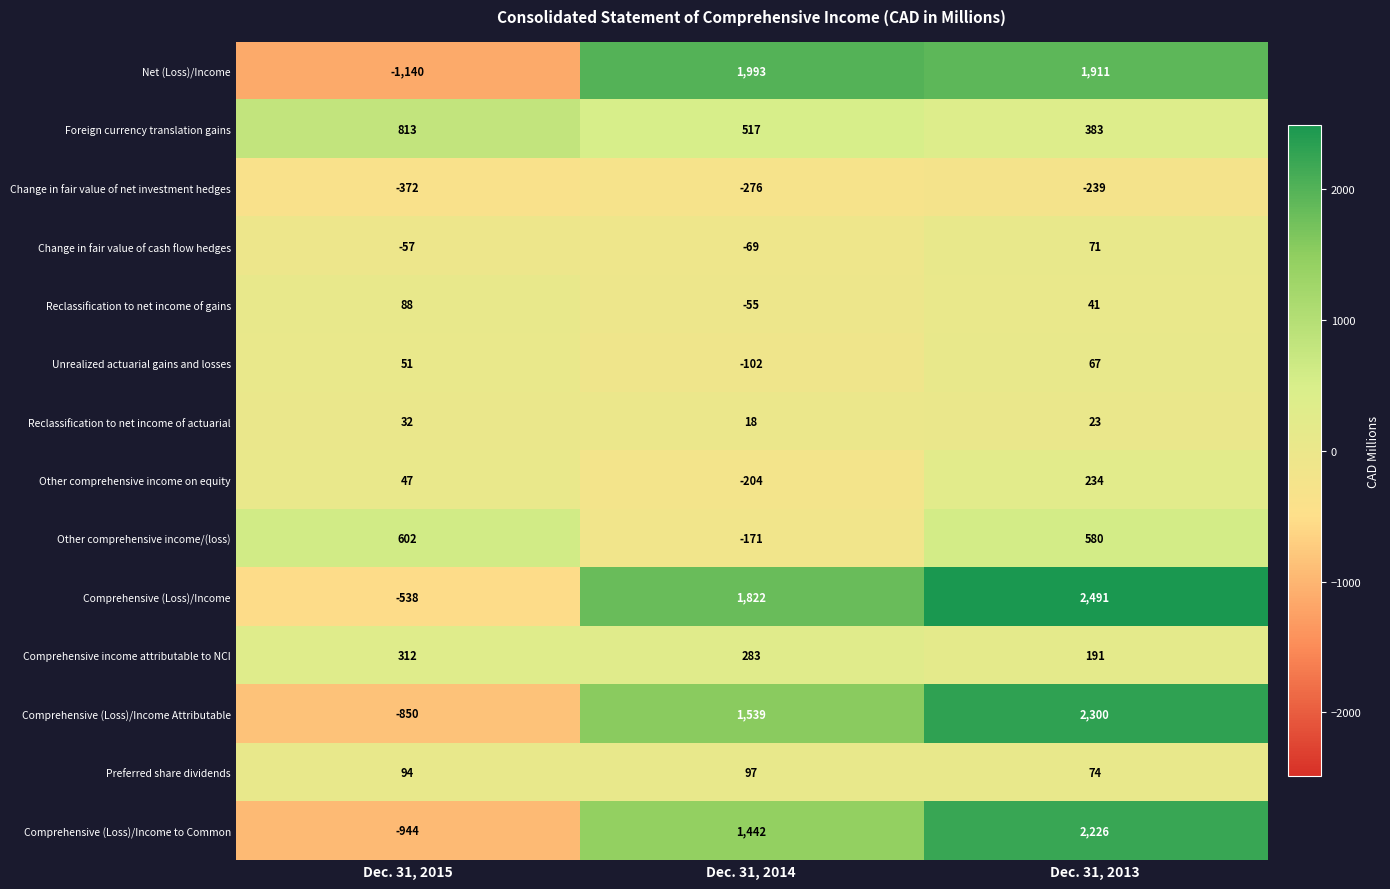

How many Reclassification to net income of gains values are between -55 and 88?

3